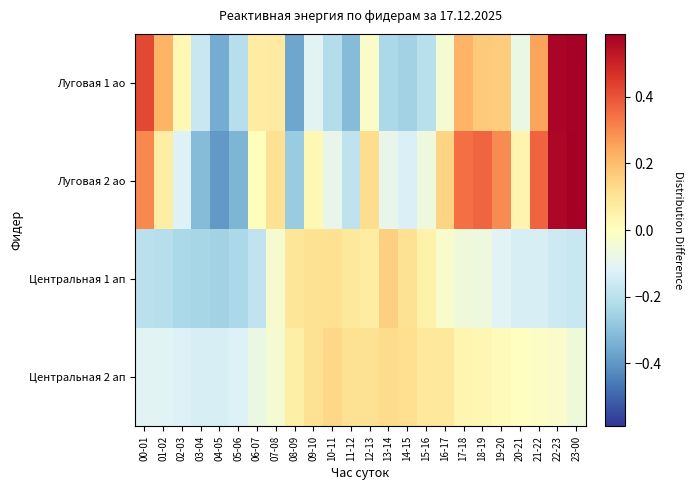

How many data points does each series have?

24